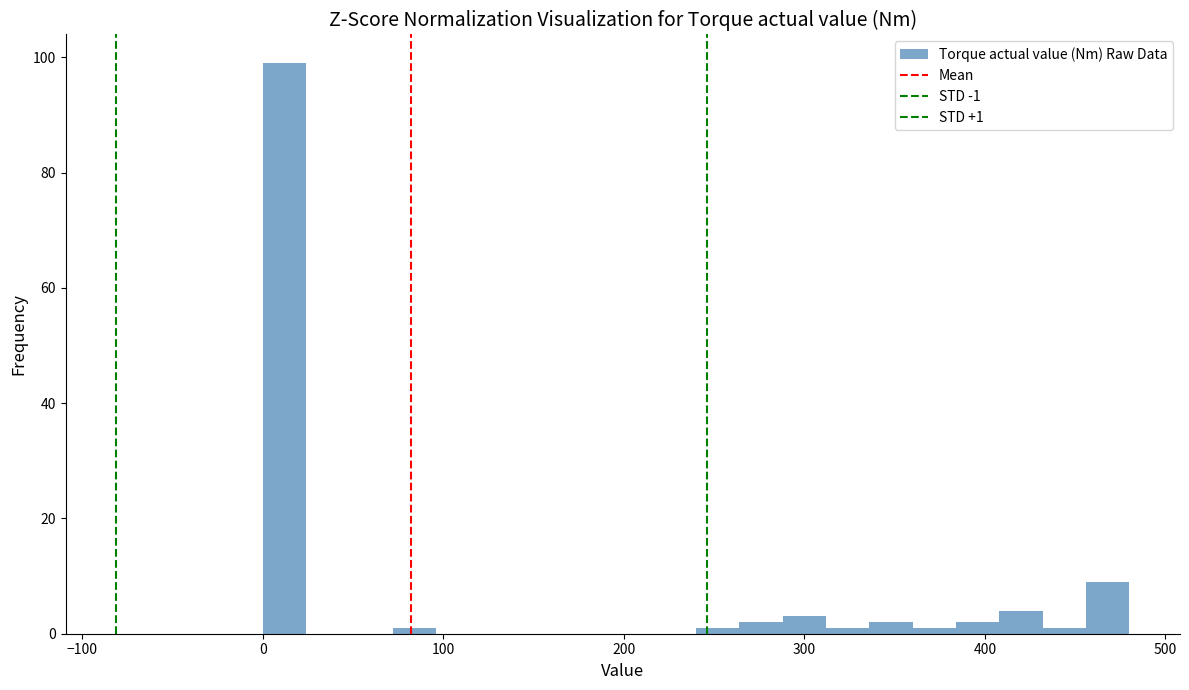

Read against the x-axis, roughly where is the centre of the tallest bar?

10